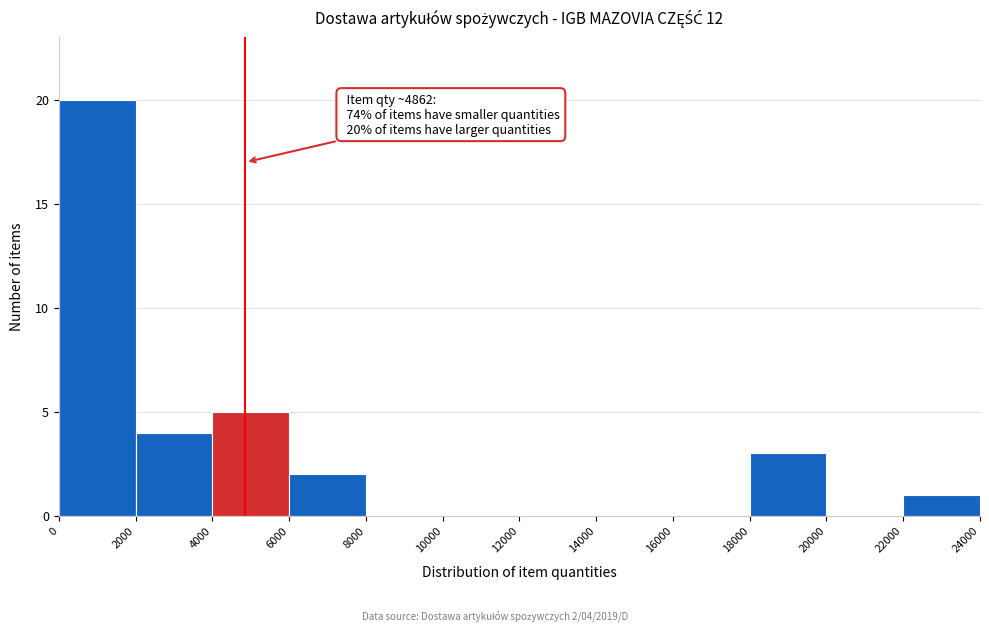

Which range on the x-axis has the tallest bar?

0 to 2000